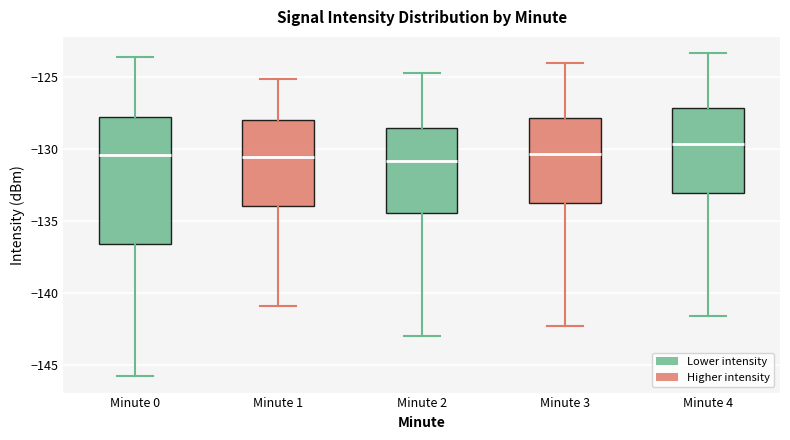

Which box has the highest median line?

Minute 4